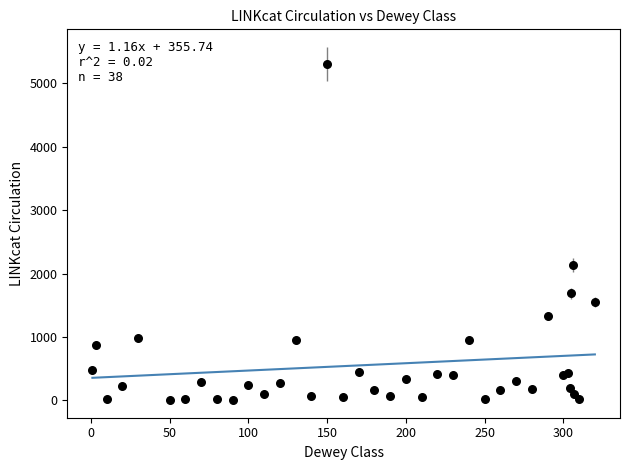

What Y value in the scatter plot is closest to 2658?

2135